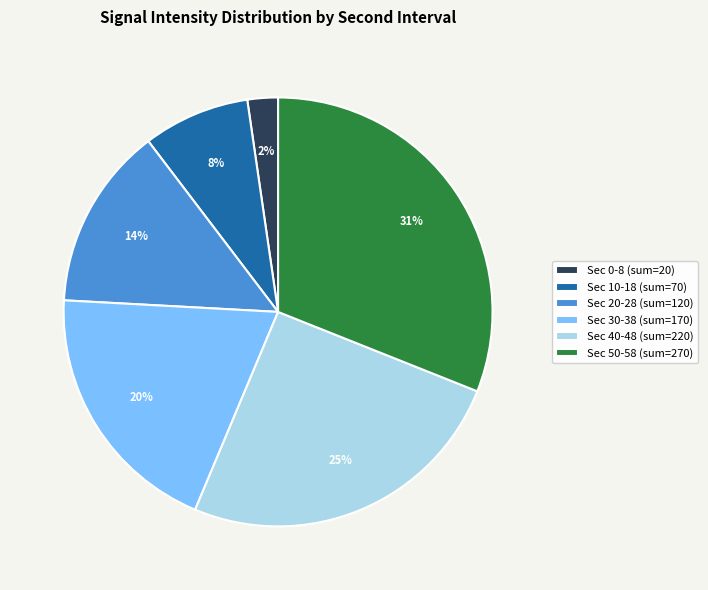

True or false: Sec 50-58 (sum=270) accounts for 42% of the total.

False